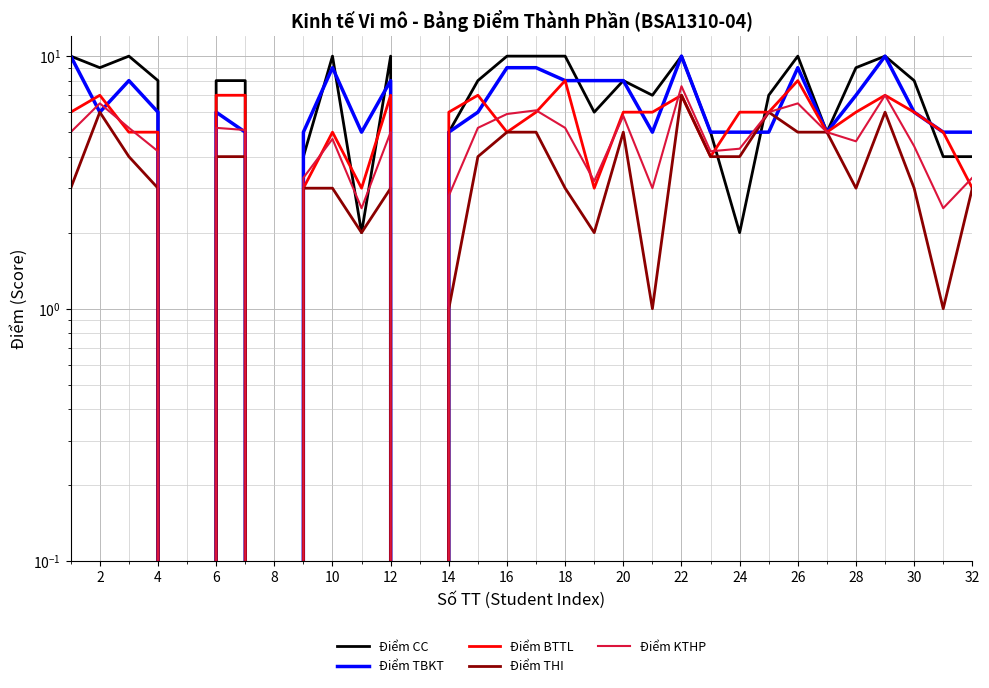

True or false: Điểm CC has more than 0 interior local peaks.

True